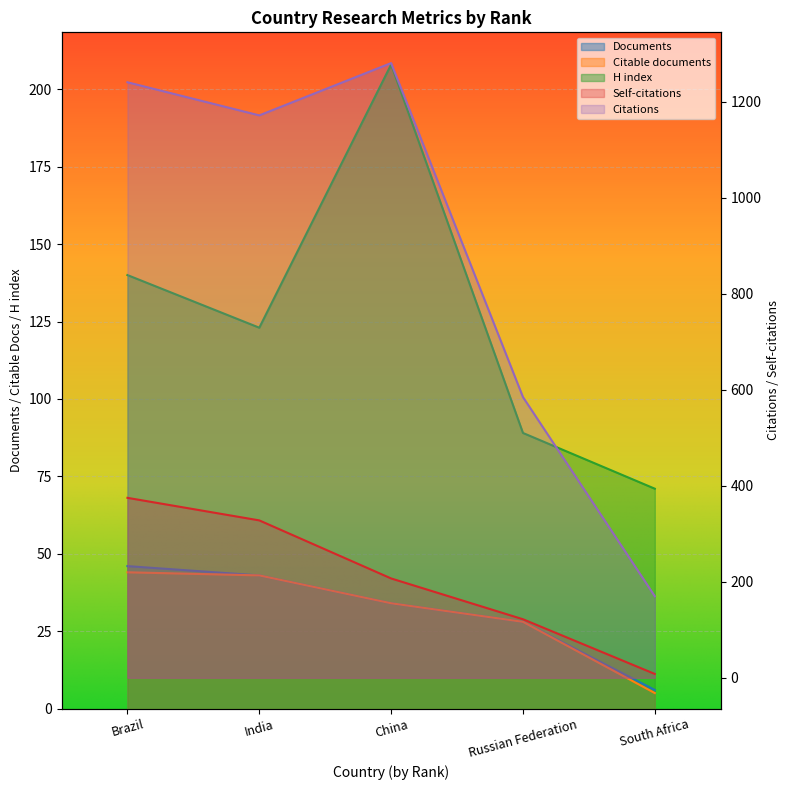

True or false: Self-citations has a value of 45 at China.

False